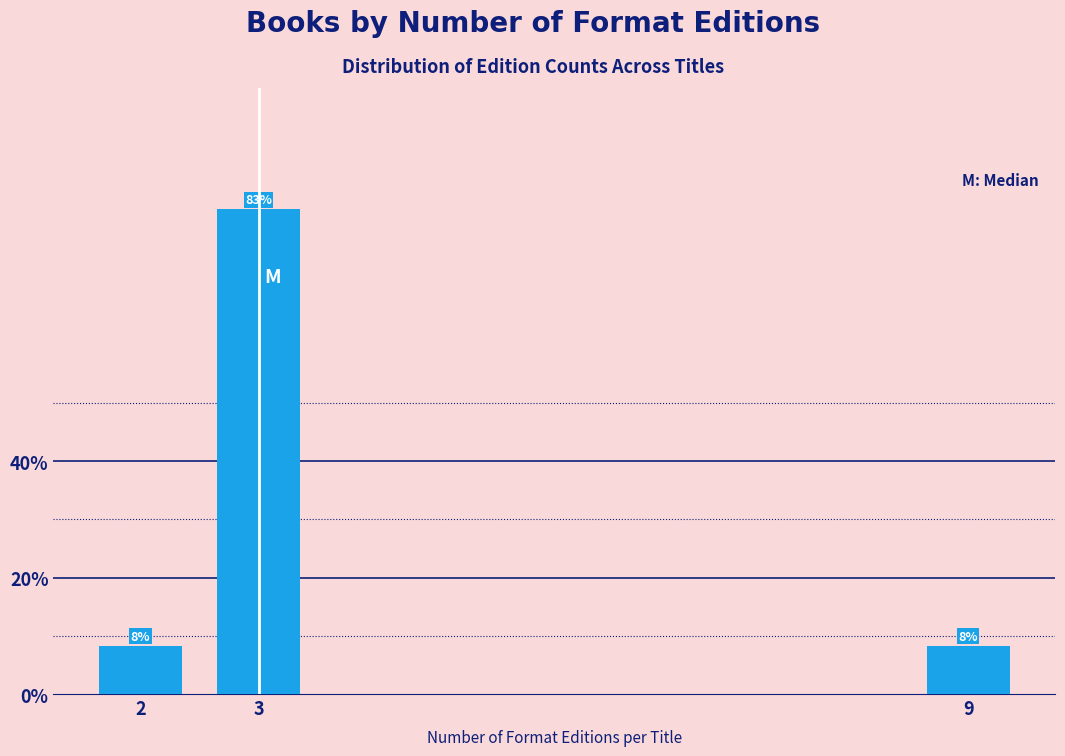

Does the chart contain any negative values?

No